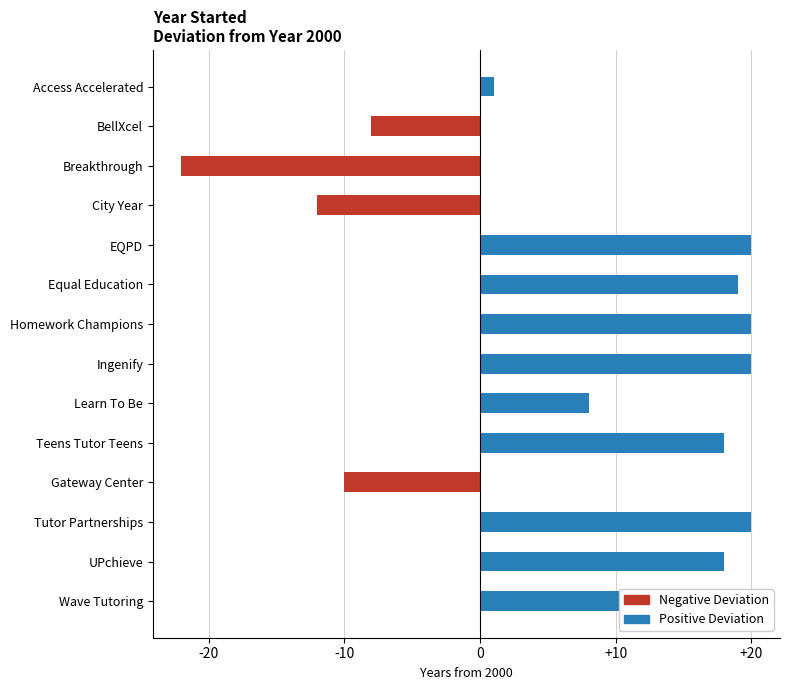

What is the value of the 7th bar from the left?

20